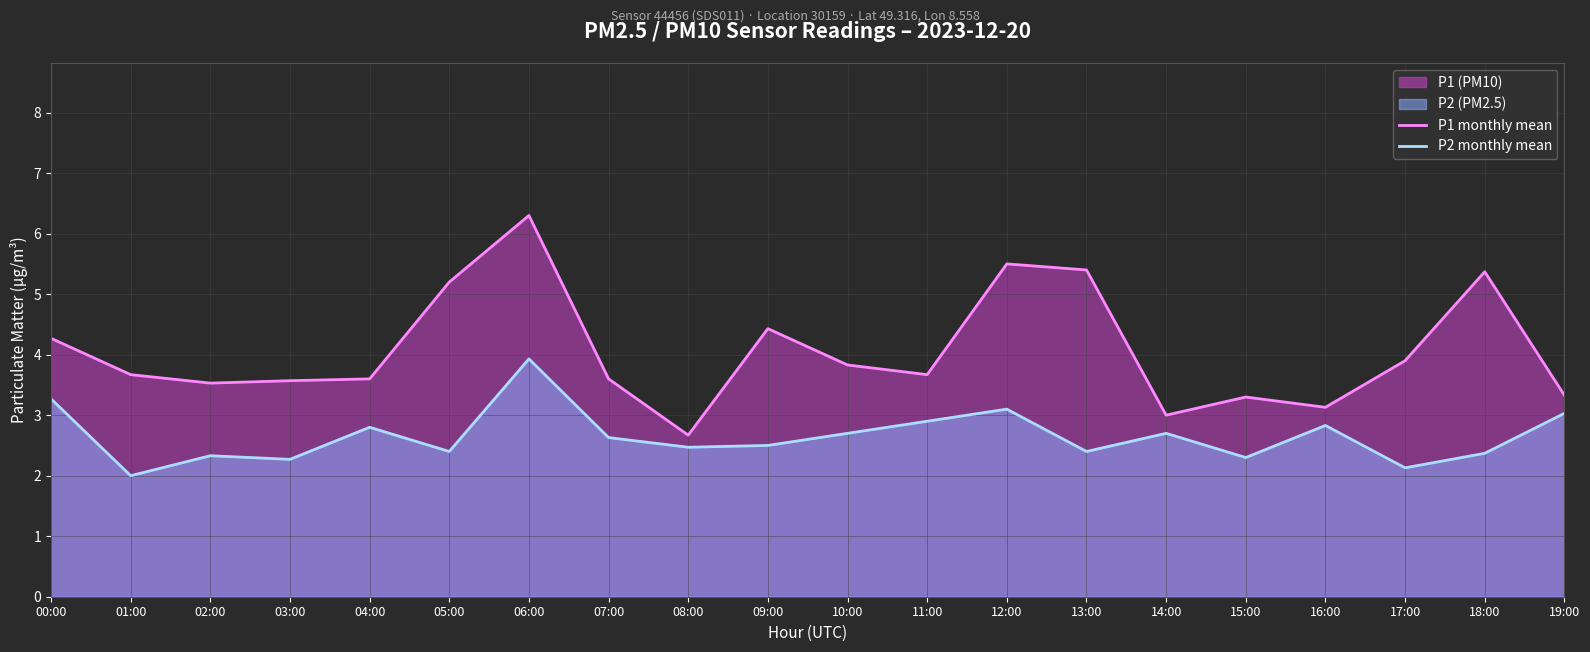

The value of P2 monthly mean at 17:00 is 1.1. True or false?

False